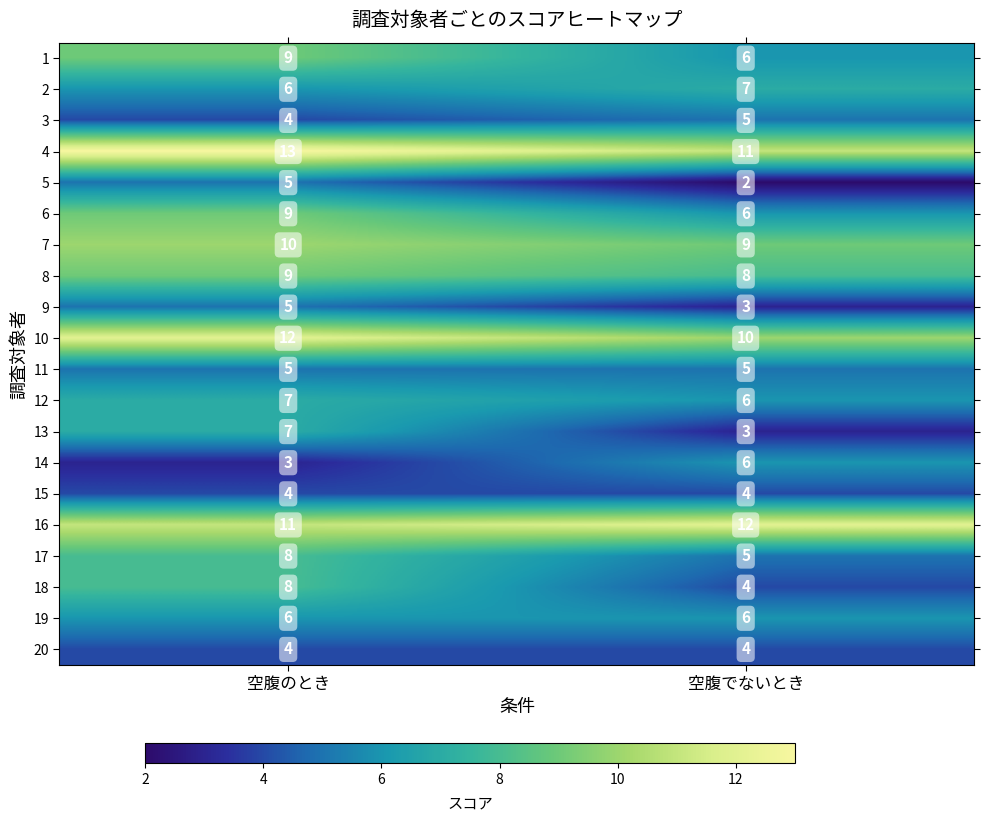

The value of 12 at 空腹でないとき is 6. True or false?

True